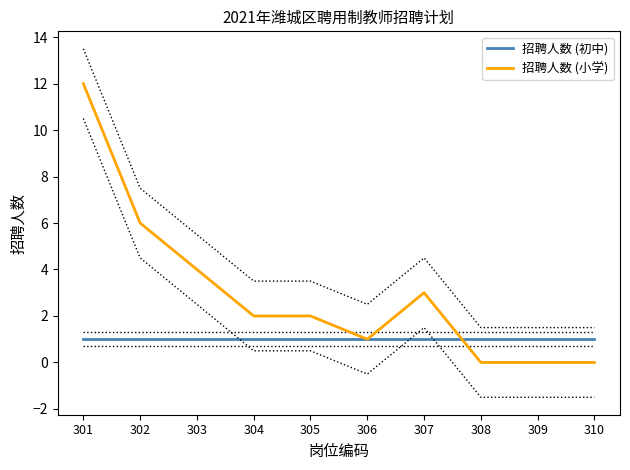

Reading left to right, list all the values displayed in this chart.

招聘人数 (初中): 1	1	1	1	1	1	1	1	1	1
招聘人数 (小学): 12	6	4	2	2	1	3	0	0	0